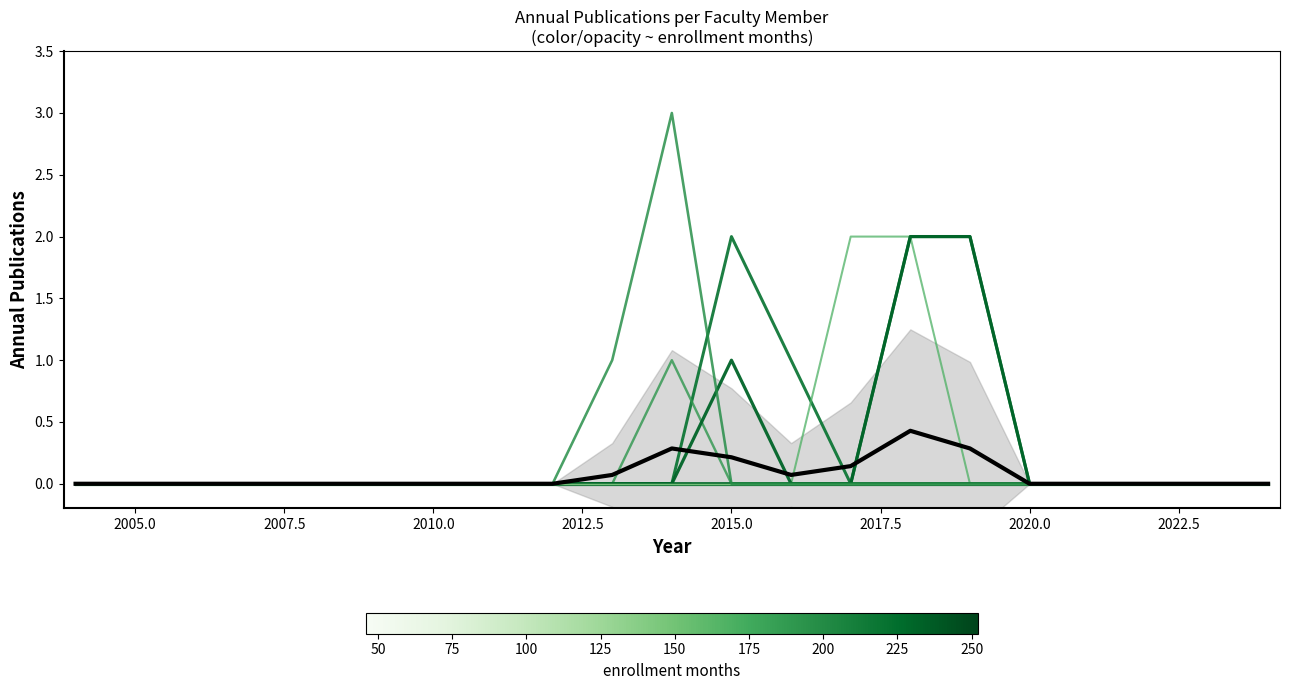

Is the value of 日野出 大輔 at 17 greater than the value of 伊藤 博夫 at 19?

No